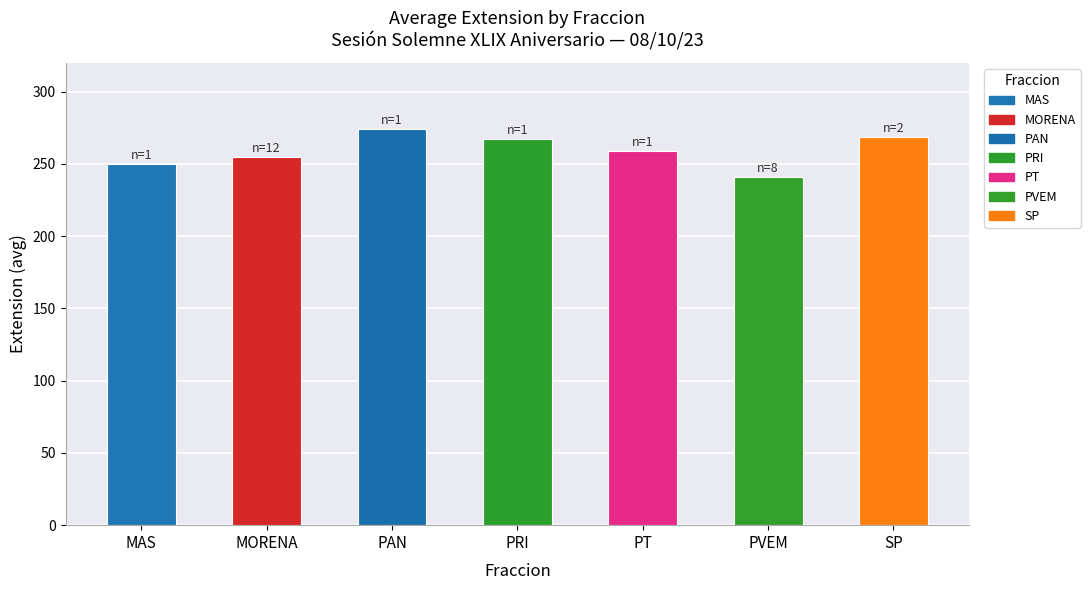

Between PT and PAN, which is larger?

PAN